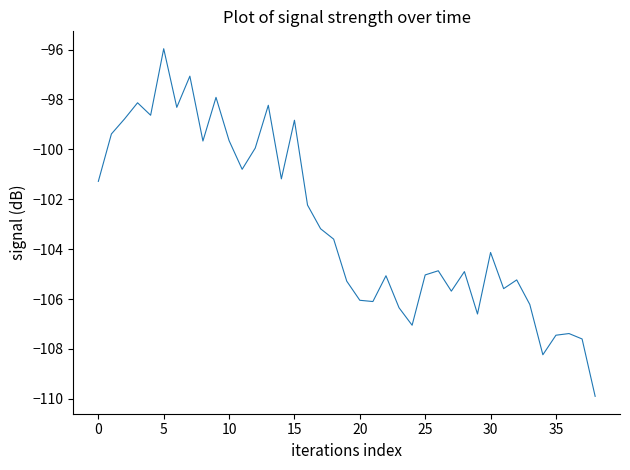

What is the difference between the maximum and minimum values?

13.9